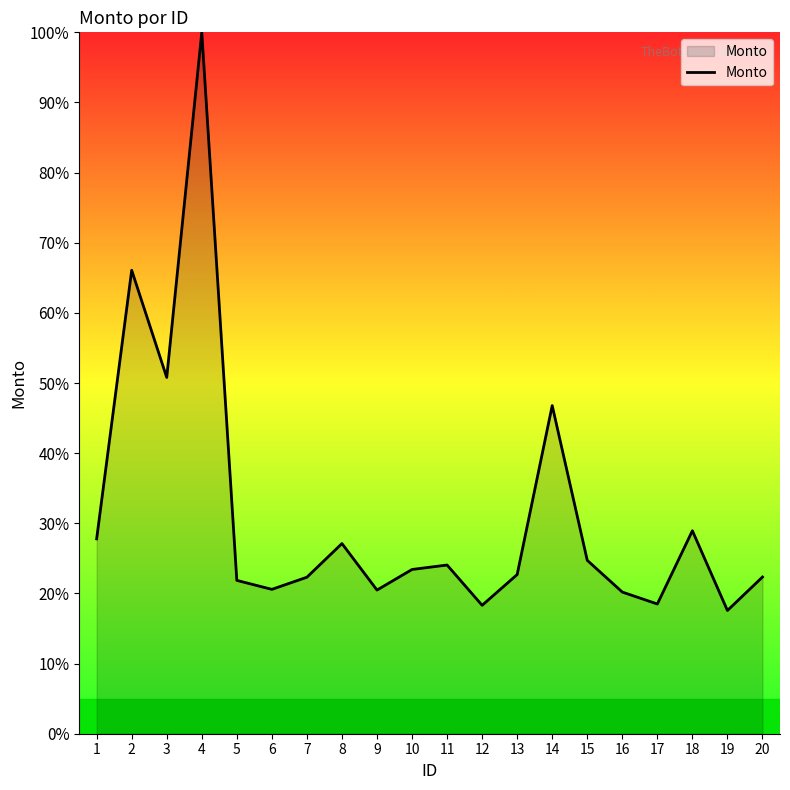

True or false: the data shows 27.1 at 8.

True